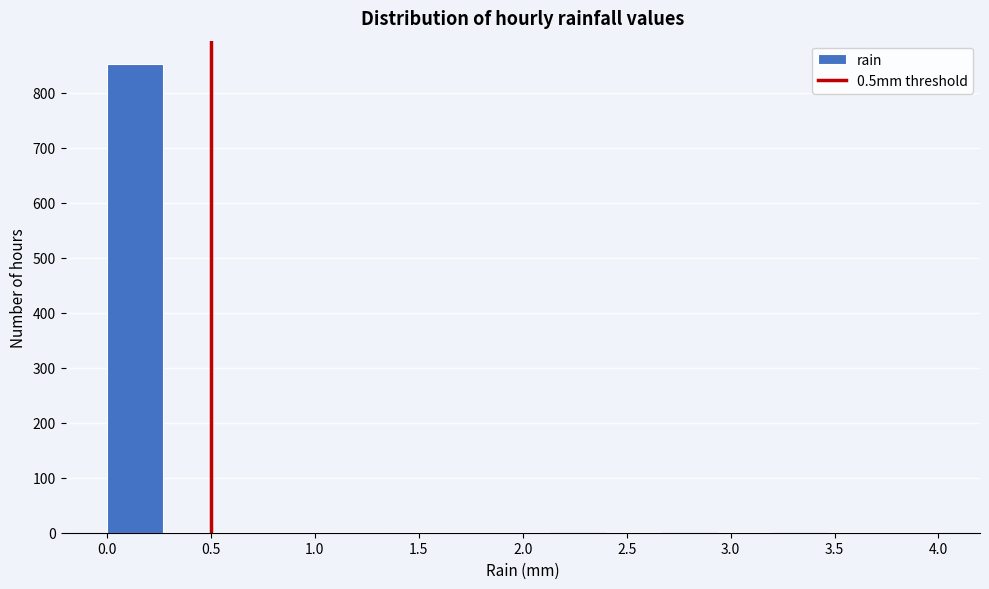

Reading left to right, transcribe this chart: for each bar, give the range it covers on the x-axis and its height. Neither the bar edges nor the heights are printed on the chart, so give them approximately, as read against the axes.

0.00 to 0.25: 850
0.25 to 0.55: under 10
0.55 to 0.80: under 10
0.80 to 1.05: under 10
1.05 to 1.35: under 10
1.35 to 1.60: under 10
1.60 to 1.85: under 10
1.85 to 2.15: under 10
2.15 to 2.40: 0
2.40 to 2.65: under 10
2.65 to 2.95: 0
2.95 to 3.20: under 10
3.20 to 3.45: 0
3.45 to 3.75: under 10
3.75 to 4.00: under 10